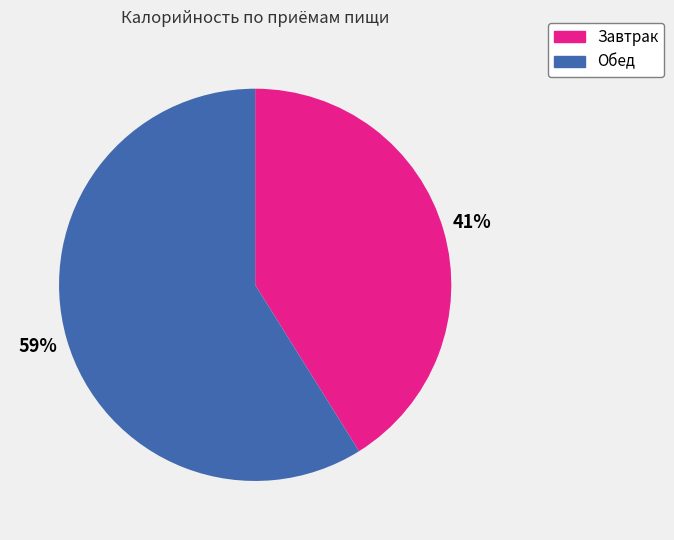

What percentage is the Завтрак slice, to the nearest percent?

41%